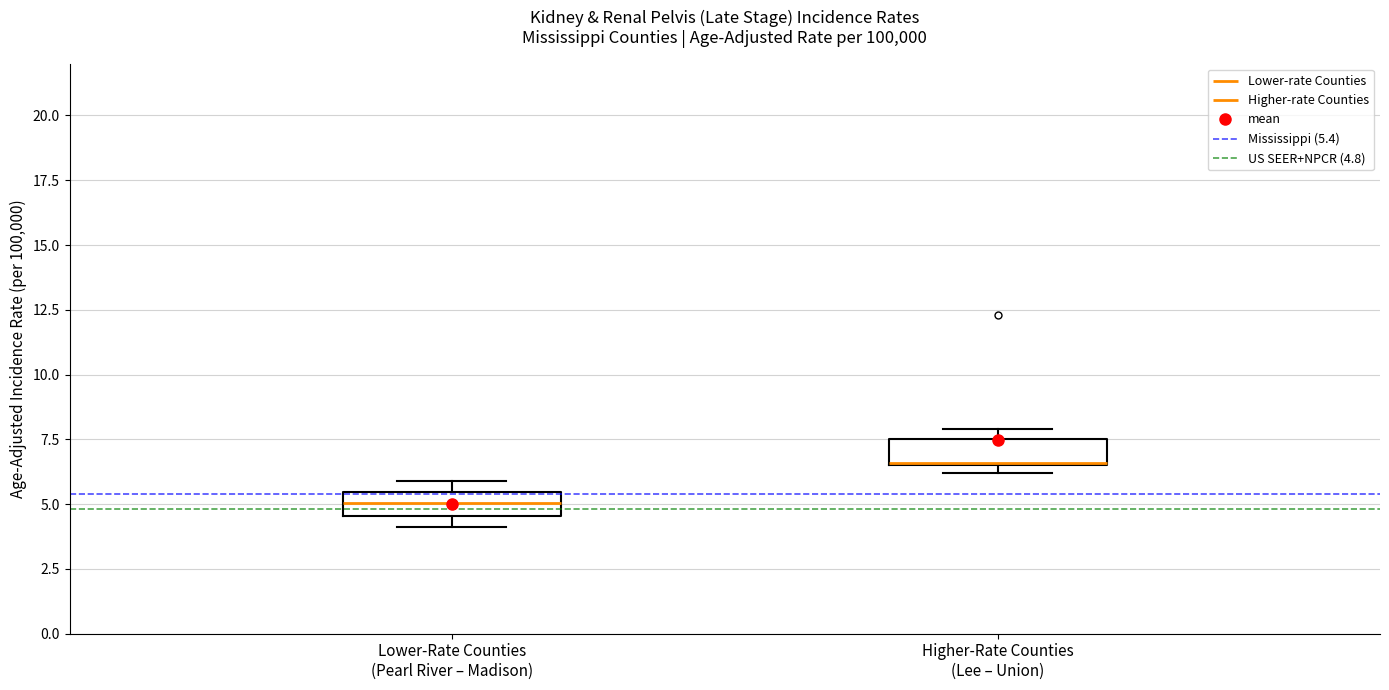

Reading left to right, read every box against the y-axis: the position of its median line, the range the box covers, and the ends of its whiskers. The values are not printed on the chart, so give them approximately, as read against the axis.

Lower-Rate Counties (Pearl River – Madison): median 5.0, box 4.5 to 5.5, whiskers 4.0 to 6.0
Higher-Rate Counties (Lee – Union): median 6.5, box 6.5 to 7.5, whiskers 6.0 to 8.0